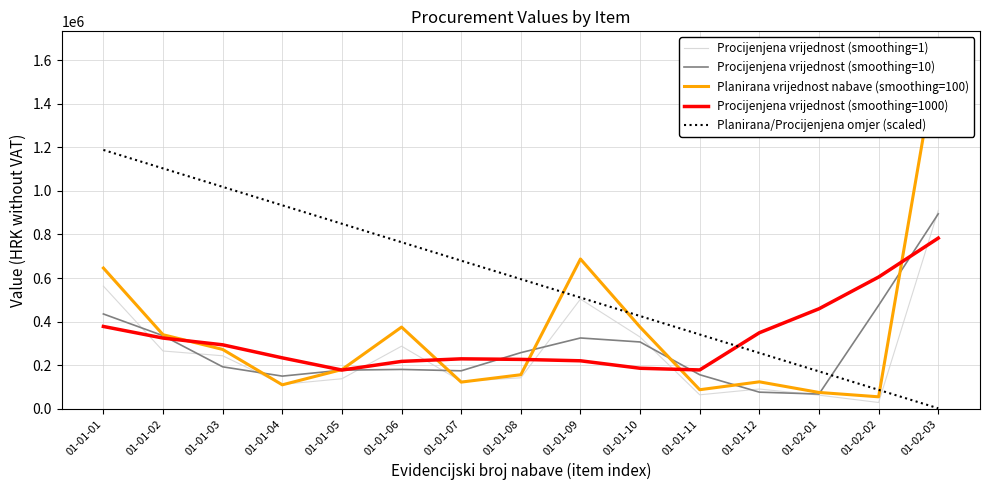

Is the value of Procijenjena vrijednost (smoothing=1000) at 01-01-12 greater than the value of Procijenjena vrijednost (smoothing=10) at 01-01-02?

Yes